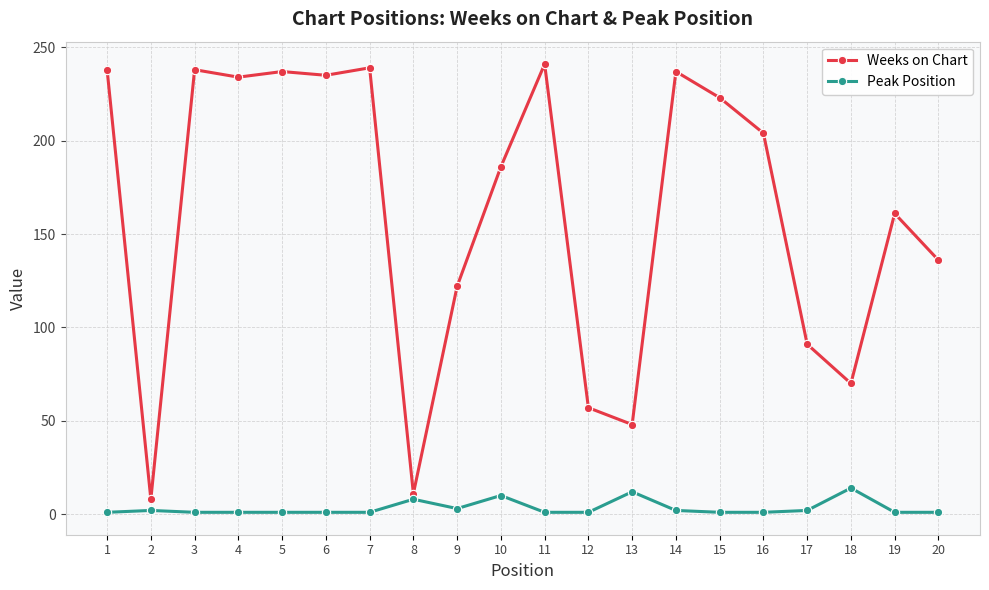

Where is the first local minimum for Weeks on Chart?

2